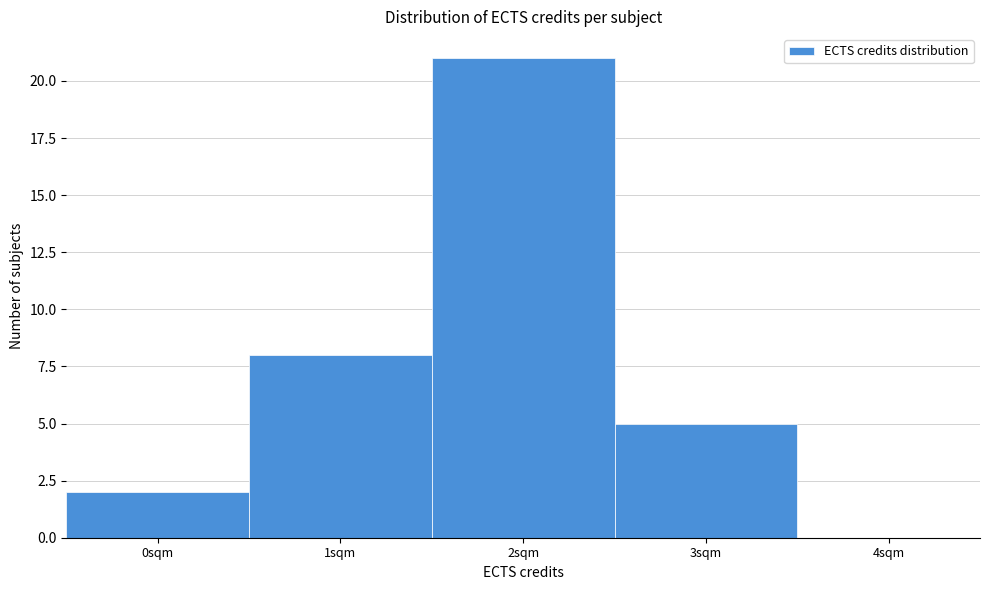

Reading left to right, list every bar in this chart as the range it spans on the x-axis followed by its height. The values are not printed on the chart, so give them approximately, as read against the axis.

-0.5 to 0.5: 2
0.5 to 1.5: 8
1.5 to 2.5: 21
2.5 to 3.5: 5
3.5 to 4.5: 0